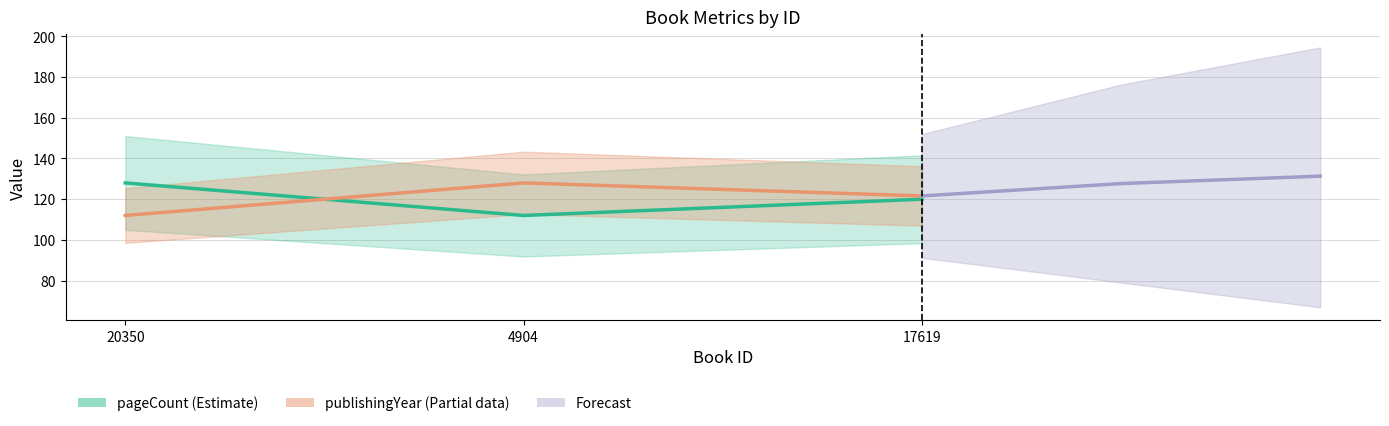

Which series has the largest total across all categories?

Forecast